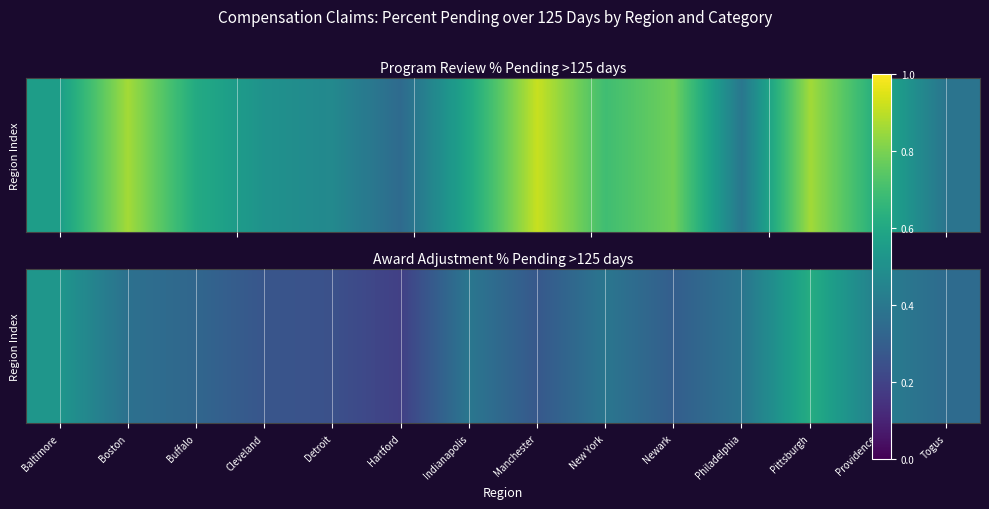

What is the approximate value at Indianapolis?

0.4